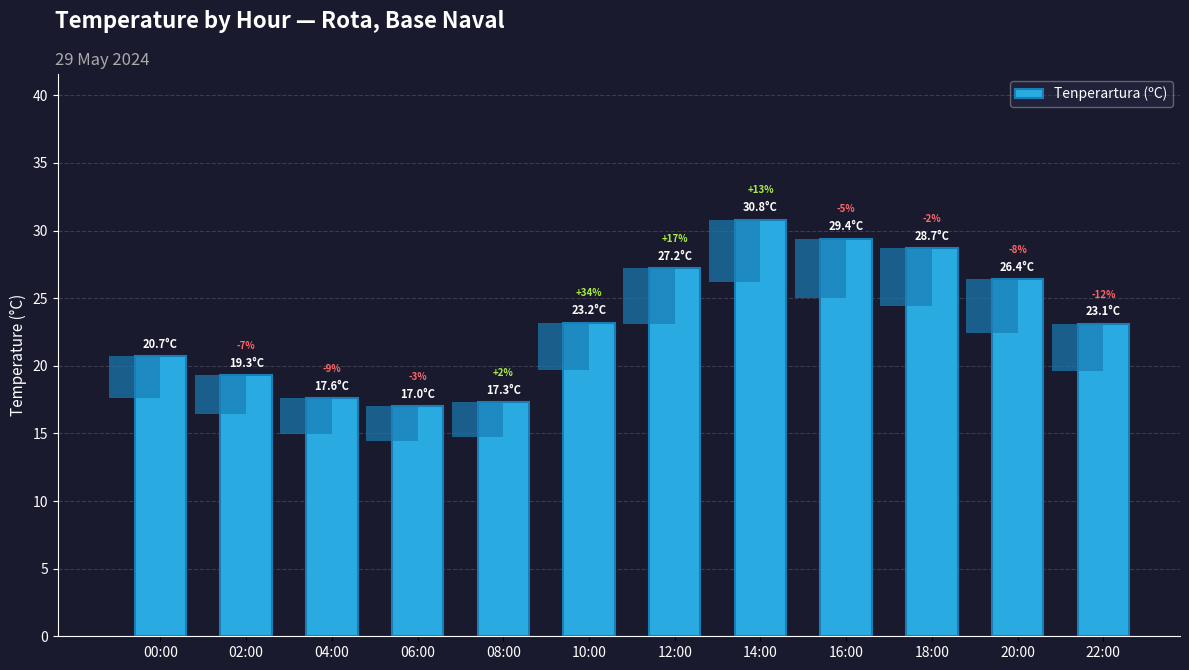

At which category does the chart reach its minimum across all series?

06:00